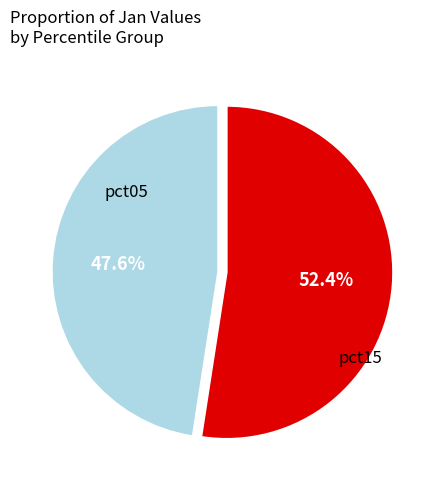

Is there any slice that represents more than half of the pie?

Yes